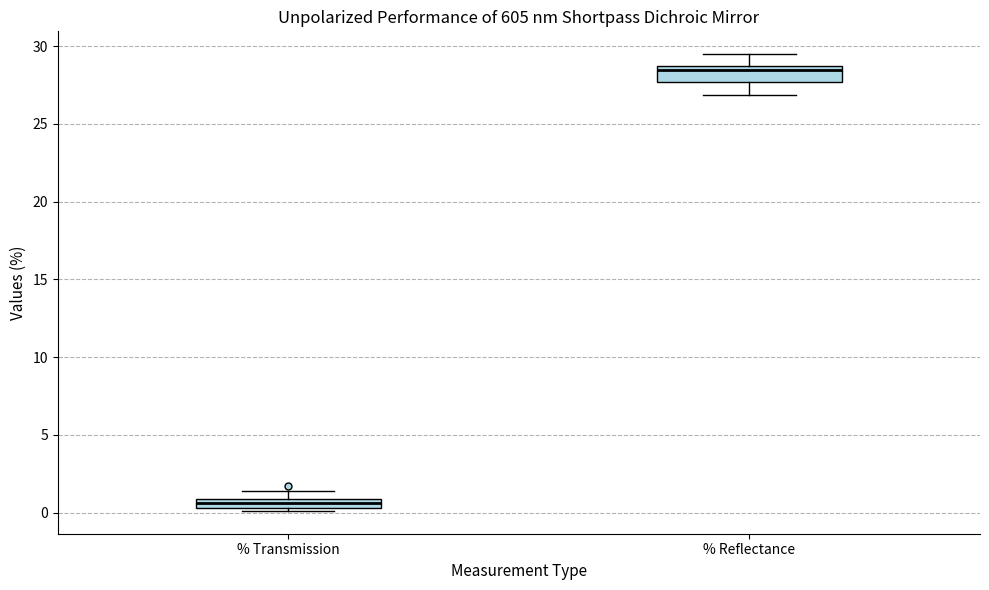

Which box's median line is the highest?

% Reflectance